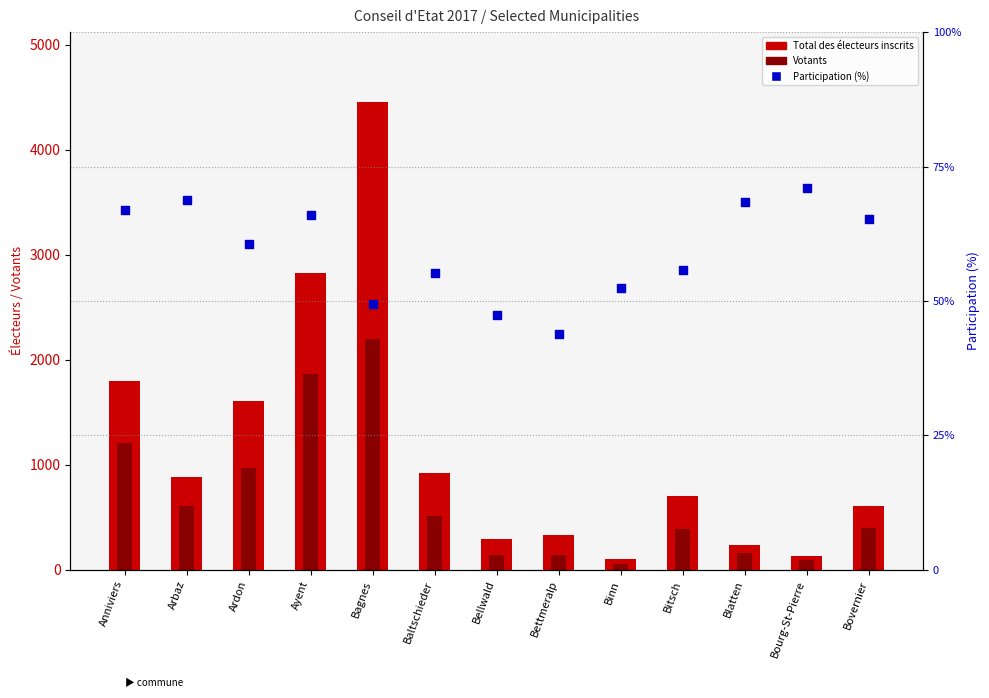

What is the change in value from Ardon to Baltschieder?

-5.3